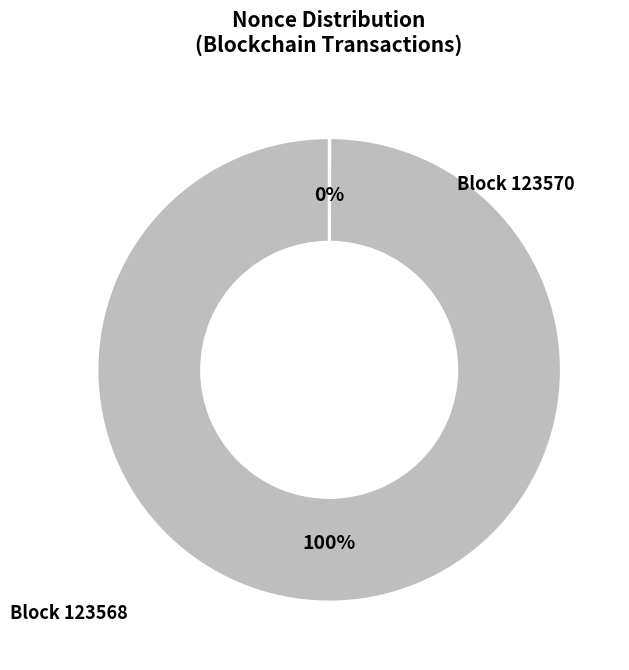

Does any single category account for the majority?

Yes